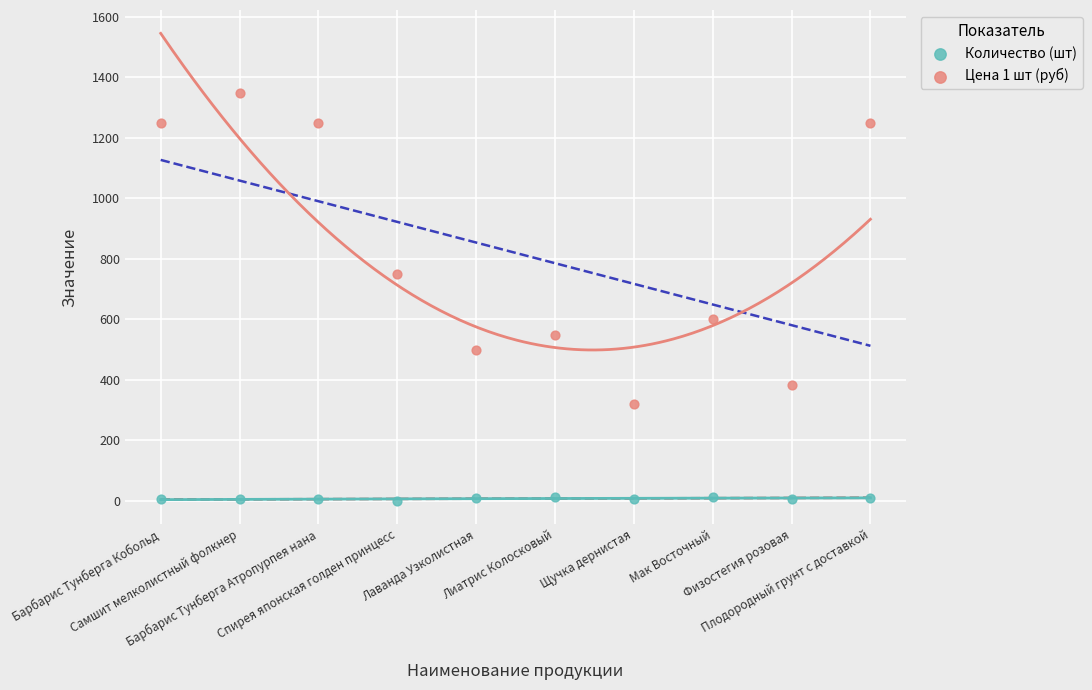

What are all the series names shown in the legend?

Количество (шт), Цена 1 шт (руб)